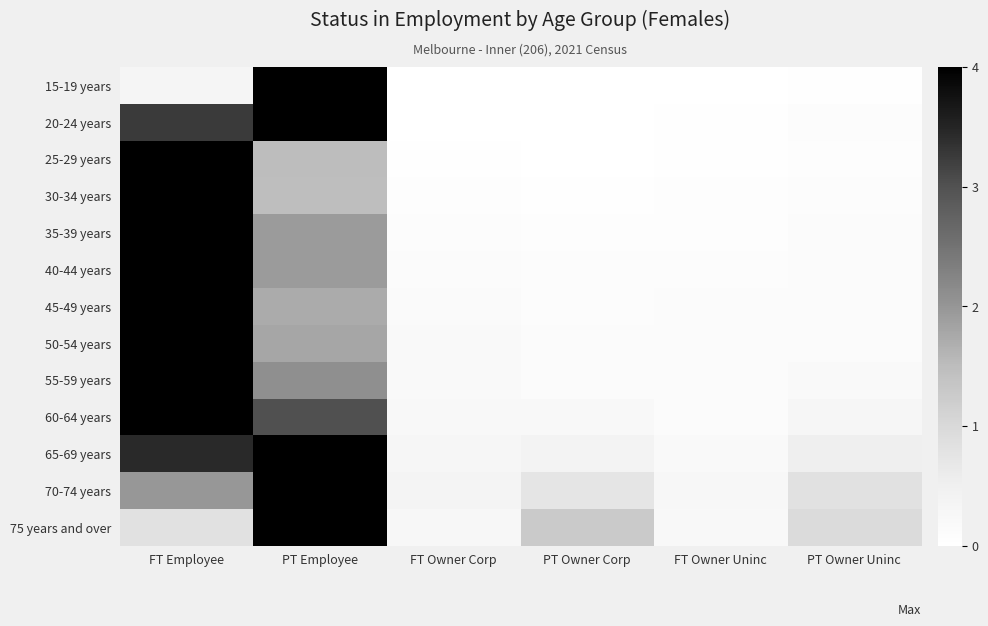

Reading left to right, list all the values displayed in this chart.

15-19 years: FT Employee=0.3	PT Employee=4.0	FT Owner Corp=0.0	PT Owner Corp=0.0	FT Owner Uninc=0.0	PT Owner Uninc=0.0
20-24 years: FT Employee=3.3	PT Employee=4.0	FT Owner Corp=0.0	PT Owner Corp=0.0	FT Owner Uninc=0.0	PT Owner Uninc=0.1
25-29 years: FT Employee=4.0	PT Employee=1.5	FT Owner Corp=0.0	PT Owner Corp=0.0	FT Owner Uninc=0.0	PT Owner Uninc=0.1
30-34 years: FT Employee=4.0	PT Employee=1.5	FT Owner Corp=0.1	PT Owner Corp=0.0	FT Owner Uninc=0.1	PT Owner Uninc=0.1
35-39 years: FT Employee=4.0	PT Employee=1.9	FT Owner Corp=0.1	PT Owner Corp=0.1	FT Owner Uninc=0.1	PT Owner Uninc=0.1
40-44 years: FT Employee=4.0	PT Employee=1.9	FT Owner Corp=0.1	PT Owner Corp=0.1	FT Owner Uninc=0.1	PT Owner Uninc=0.1
45-49 years: FT Employee=4.0	PT Employee=1.7	FT Owner Corp=0.2	PT Owner Corp=0.1	FT Owner Uninc=0.1	PT Owner Uninc=0.1
50-54 years: FT Employee=4.0	PT Employee=1.8	FT Owner Corp=0.2	PT Owner Corp=0.1	FT Owner Uninc=0.1	PT Owner Uninc=0.1
55-59 years: FT Employee=4.0	PT Employee=2.1	FT Owner Corp=0.2	PT Owner Corp=0.1	FT Owner Uninc=0.1	PT Owner Uninc=0.2
60-64 years: FT Employee=4.0	PT Employee=3.0	FT Owner Corp=0.2	PT Owner Corp=0.2	FT Owner Uninc=0.1	PT Owner Uninc=0.3
65-69 years: FT Employee=3.4	PT Employee=4.0	FT Owner Corp=0.3	PT Owner Corp=0.4	FT Owner Uninc=0.2	PT Owner Uninc=0.5
70-74 years: FT Employee=2.0	PT Employee=4.0	FT Owner Corp=0.4	PT Owner Corp=0.7	FT Owner Uninc=0.2	PT Owner Uninc=0.8
75 years and over: FT Employee=0.8	PT Employee=4.0	FT Owner Corp=0.3	PT Owner Corp=1.3	FT Owner Uninc=0.2	PT Owner Uninc=0.9